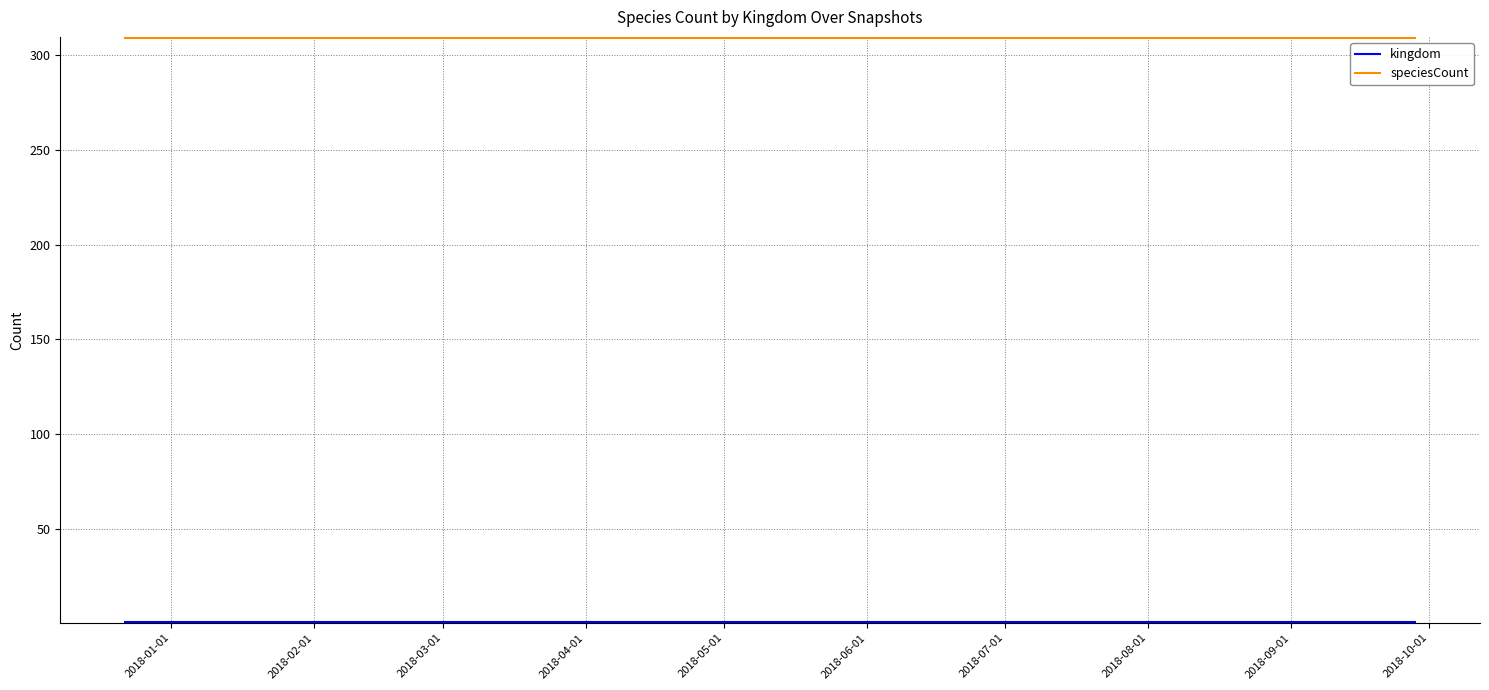

True or false: speciesCount has more than 2 points higher than both neighbors.

False